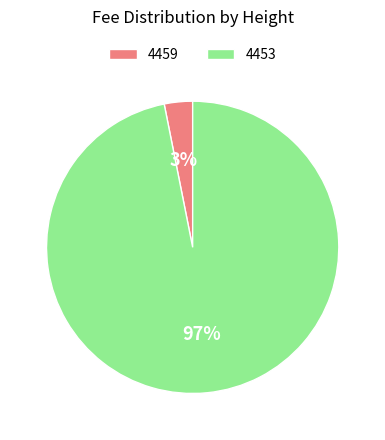

Combined, do 4453 and 4459 account for over 50%?

Yes